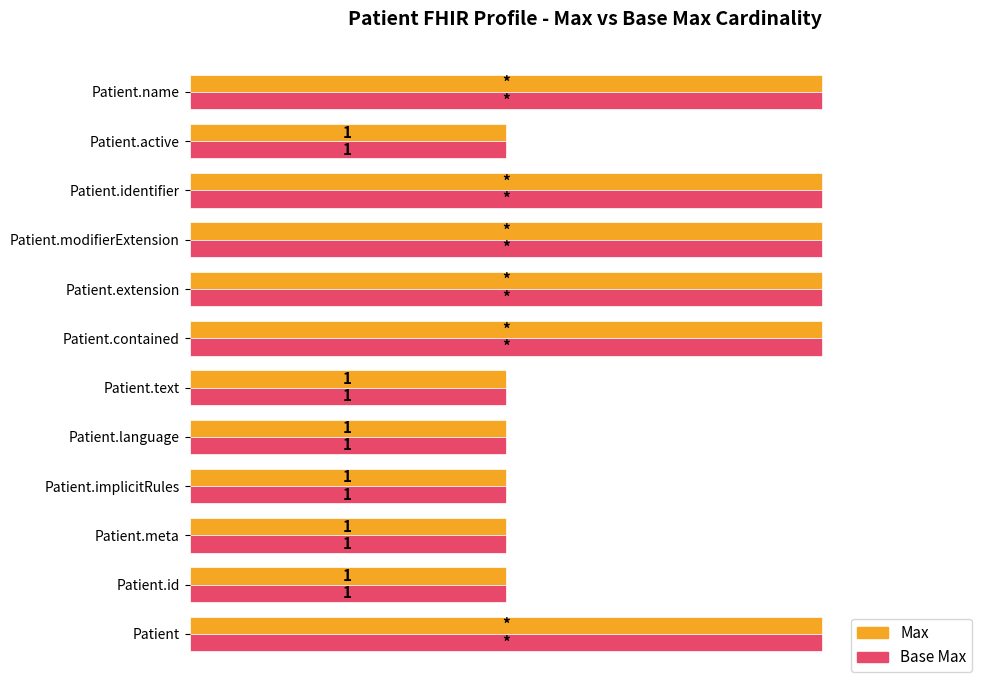

What are all the series names shown in the legend?

Max, Base Max